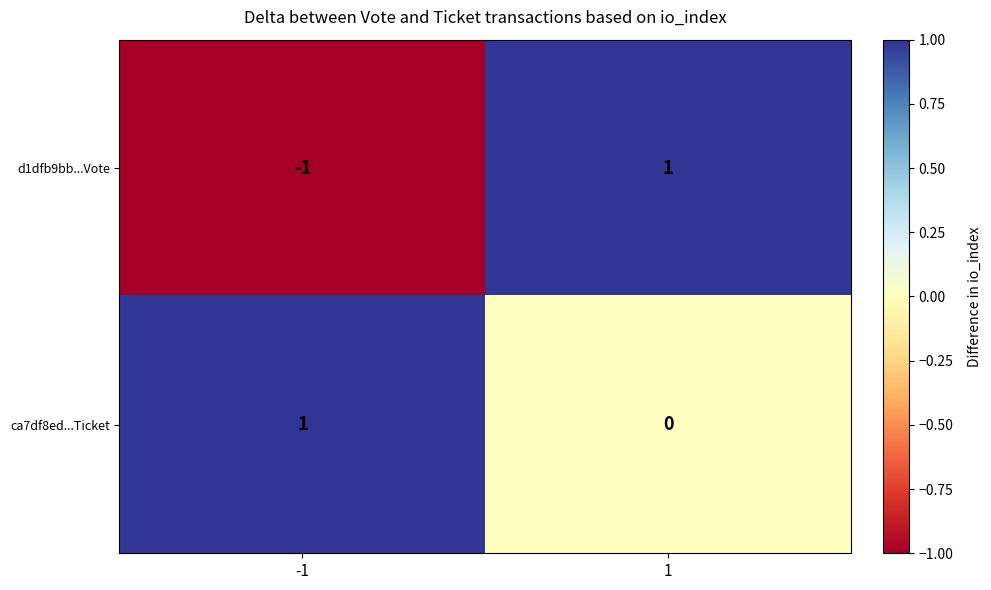

How many series are shown in this chart?

2